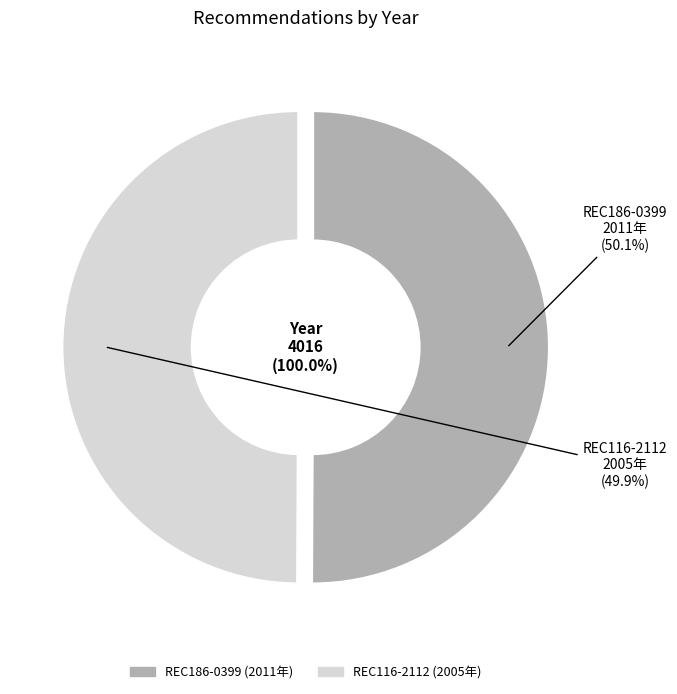

Do REC186-0399 and REC116-2112 together represent more than half of the pie?

Yes